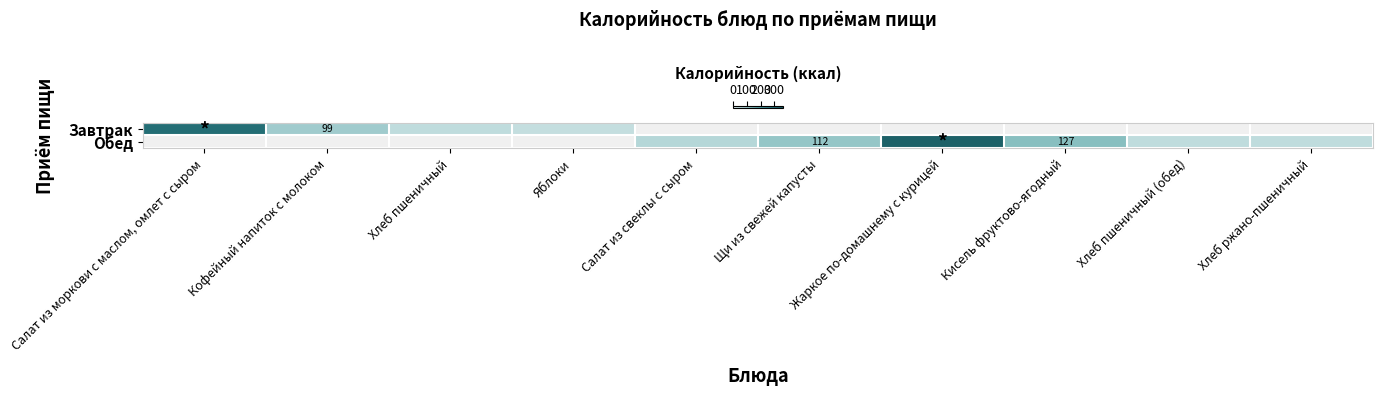

What is the highest value of the Завтрак series?

309.9